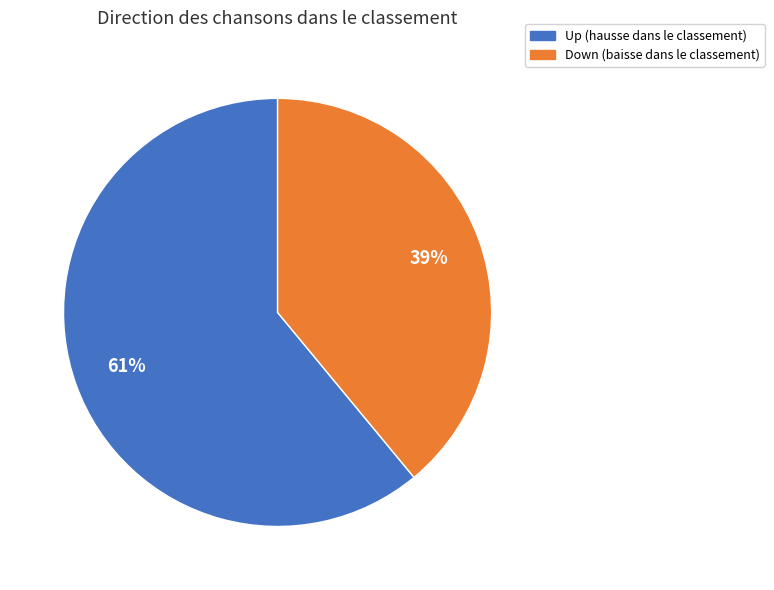

To the nearest percent, what is the difference between the largest and smallest slice percentages?

22%